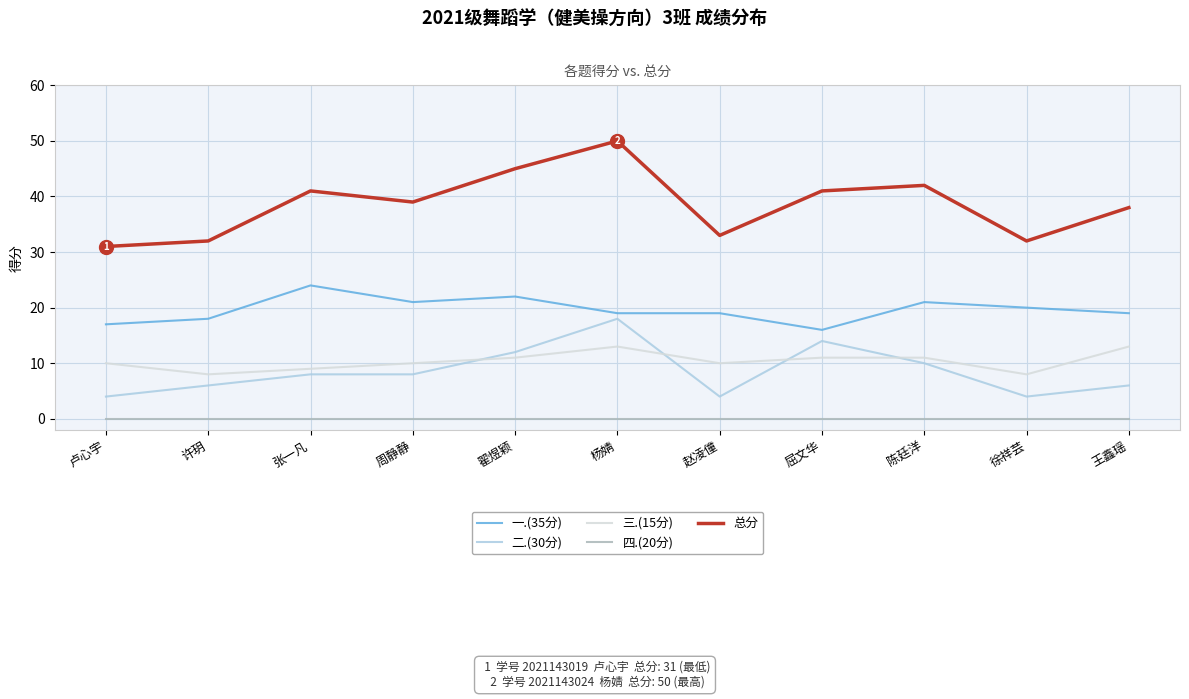

Reading left to right, transcribe all the data shown in this chart.

一.(35分): 17	18	24	21	22	19	19	16	21	20	19
二.(30分): 4	6	8	8	12	18	4	14	10	4	6
三.(15分): 10	8	9	10	11	13	10	11	11	8	13
四.(20分): 0	0	0	0	0	0	0	0	0	0	0
总分: 31	32	41	39	45	50	33	41	42	32	38